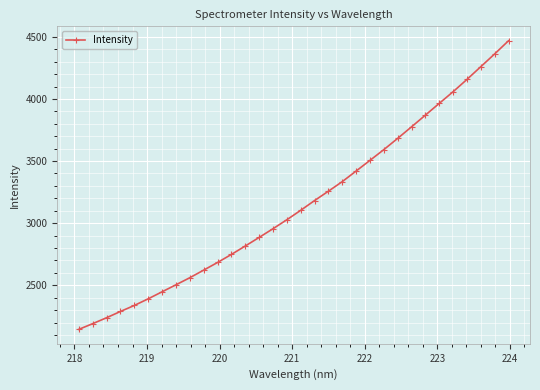

What is the value of the 30th point from the left?

4259.9